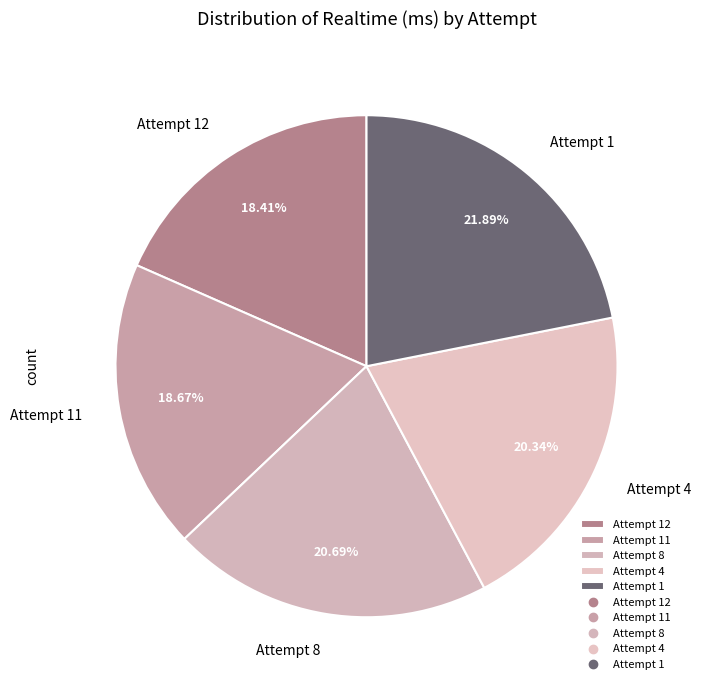

Approximately how many times larger is the value at Attempt 11 compared to Attempt 1?

0.9